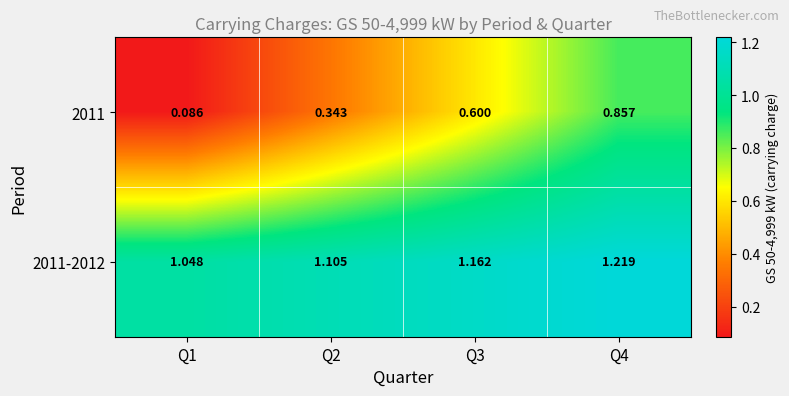

Is the value of 2011-2012 at Q3 greater than the value of 2011 at Q4?

Yes